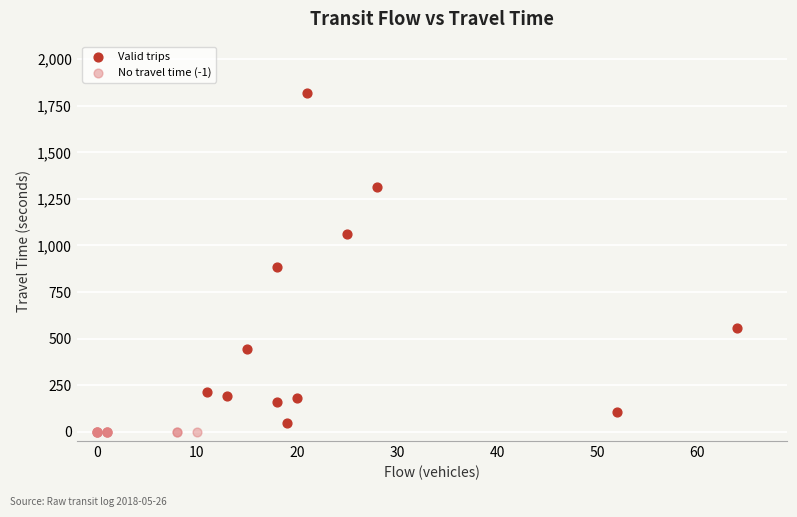

Which series contains the highest Y value?

Valid trips